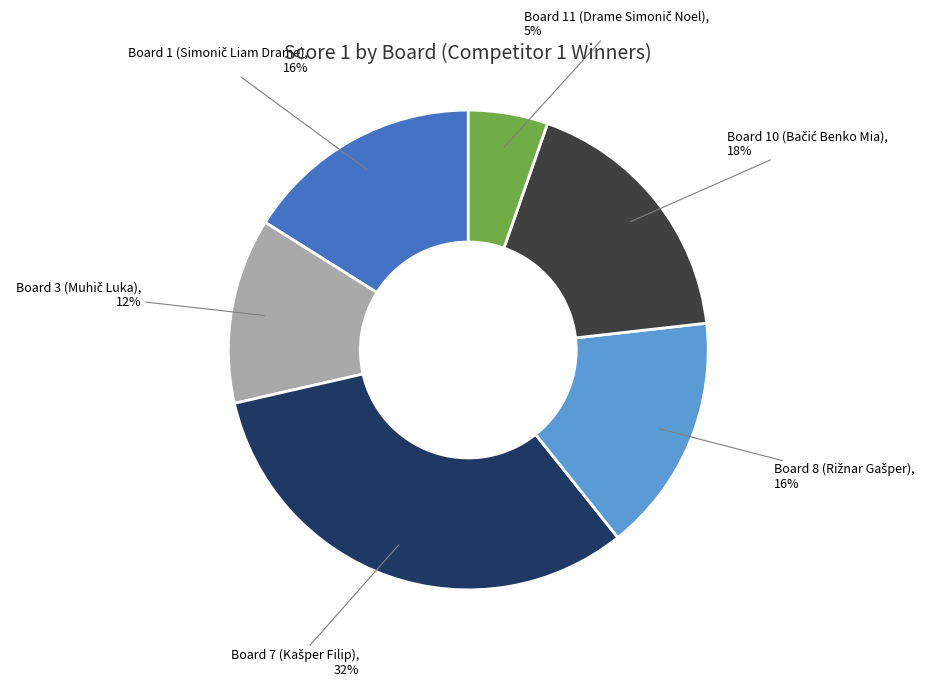

To the nearest percent, what is the average slice percentage?

17%